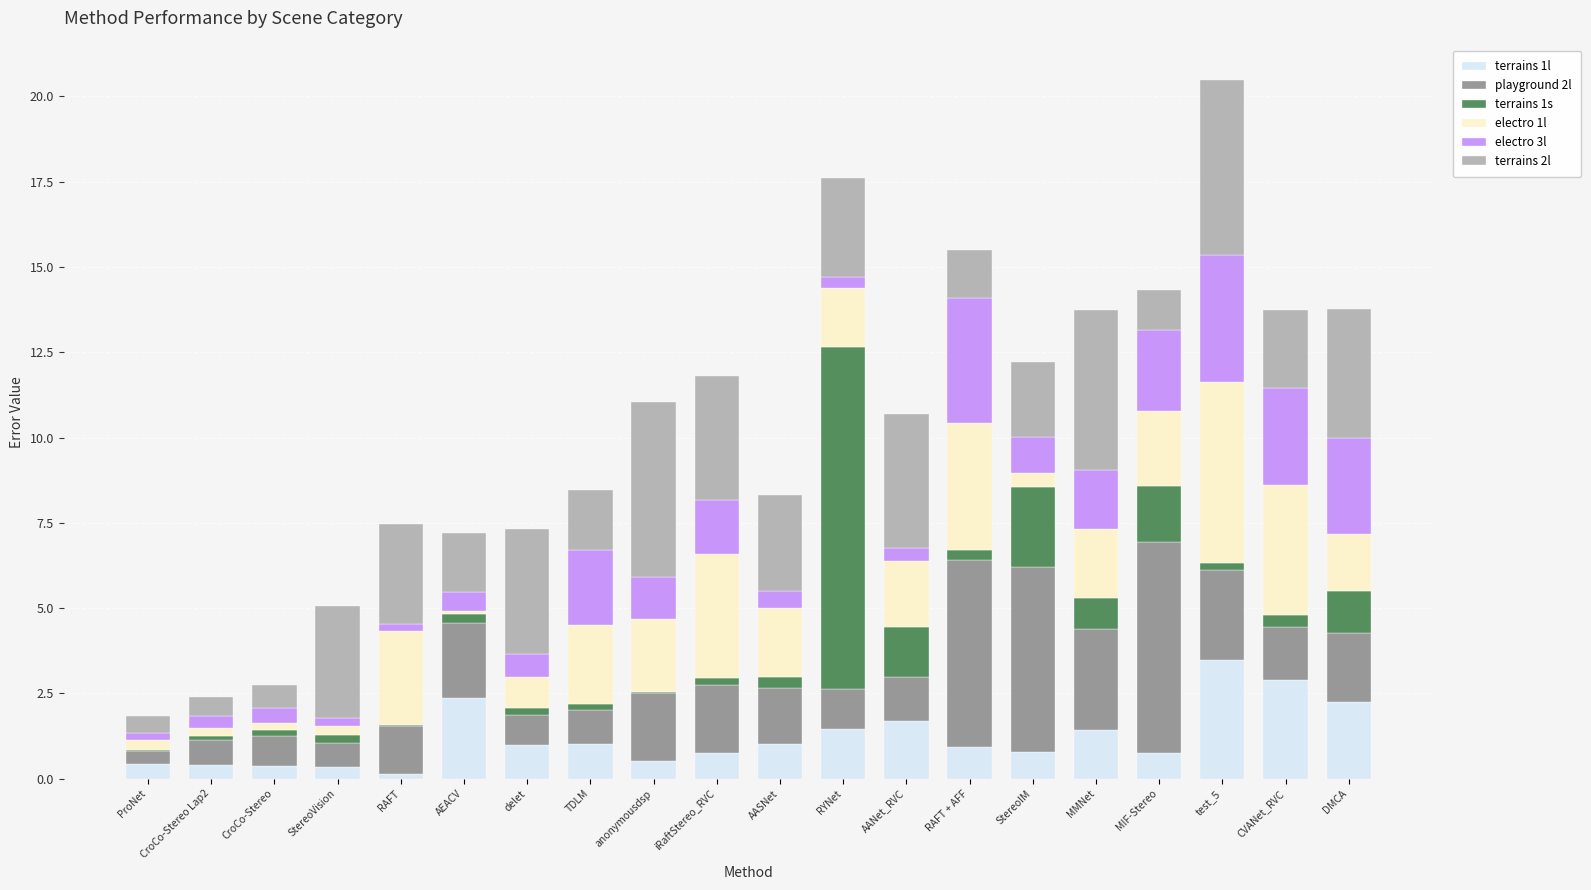

What is the maximum value for terrains 1l?

3.5